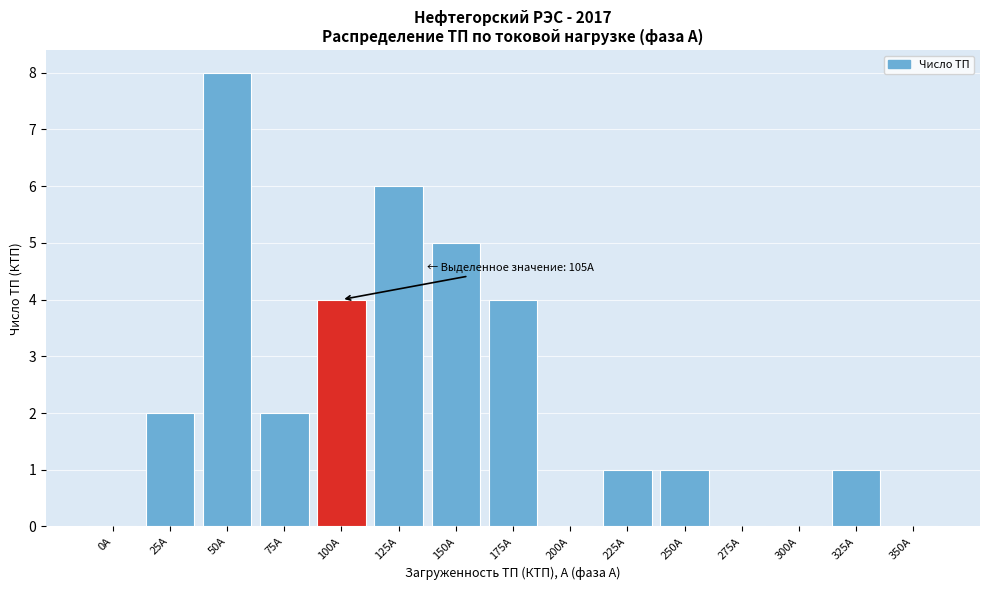

Reading left to right, what are all the values shown in this chart?

0А=0	25А=2	50А=8	75А=2	100А=4	125А=6	150А=5	175А=4	200А=0	225А=1	250А=1	275А=0	300А=0	325А=1	350А=0